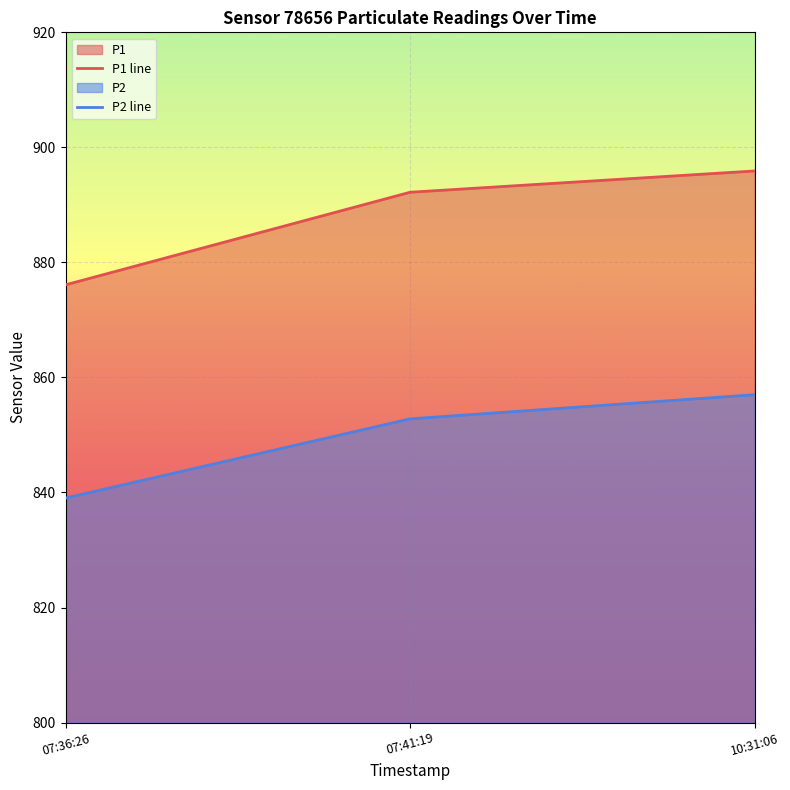

Does the chart display data point markers on the line(s)?

No